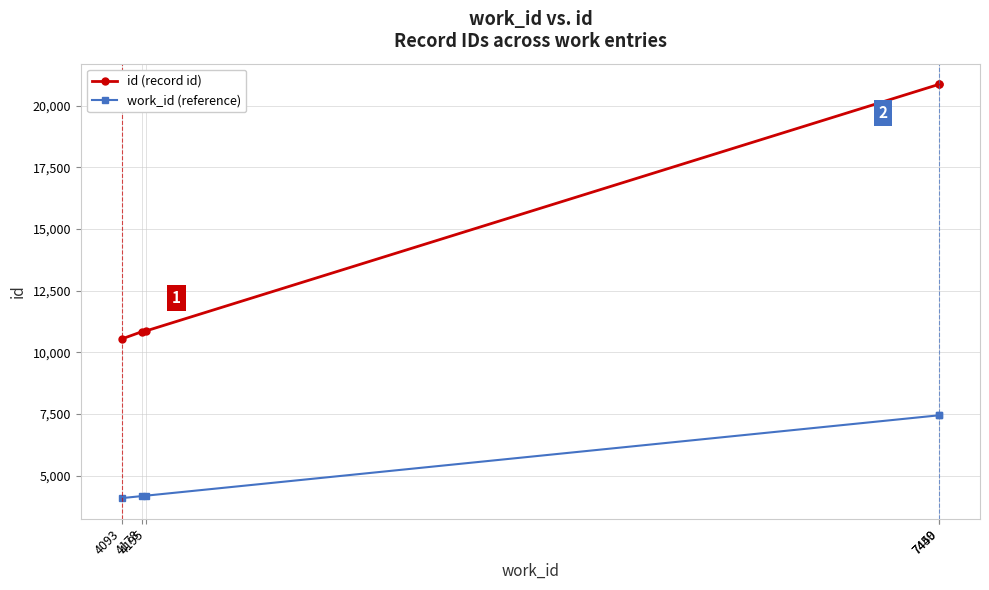

What are all the series names shown in the legend?

id (record id), work_id (reference)